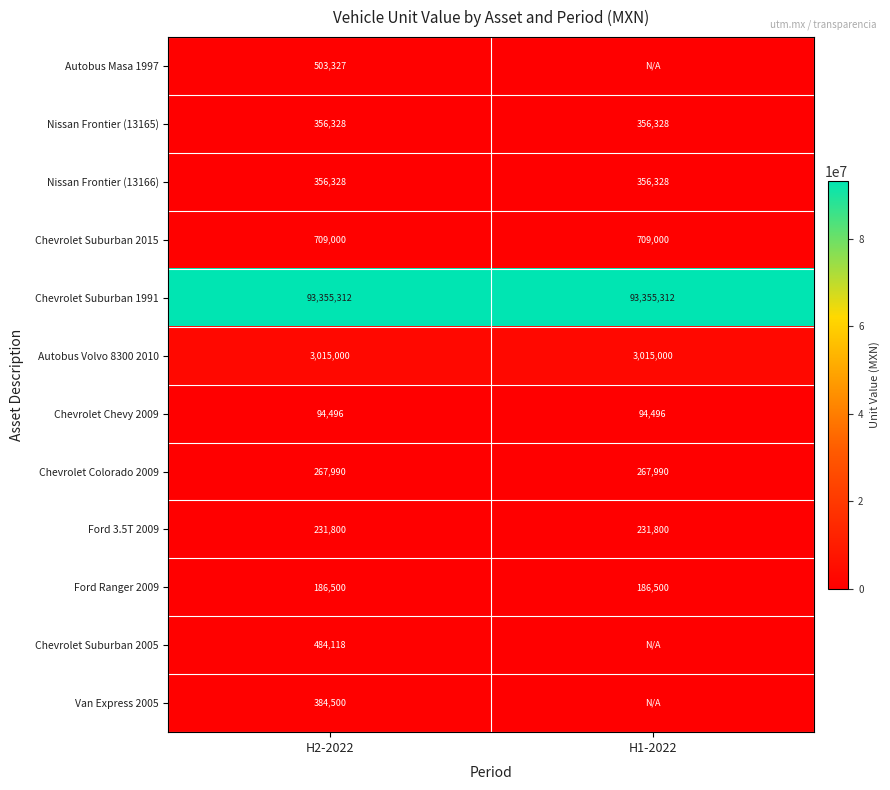

At how many categories does at least one series exceed 32790224?

2